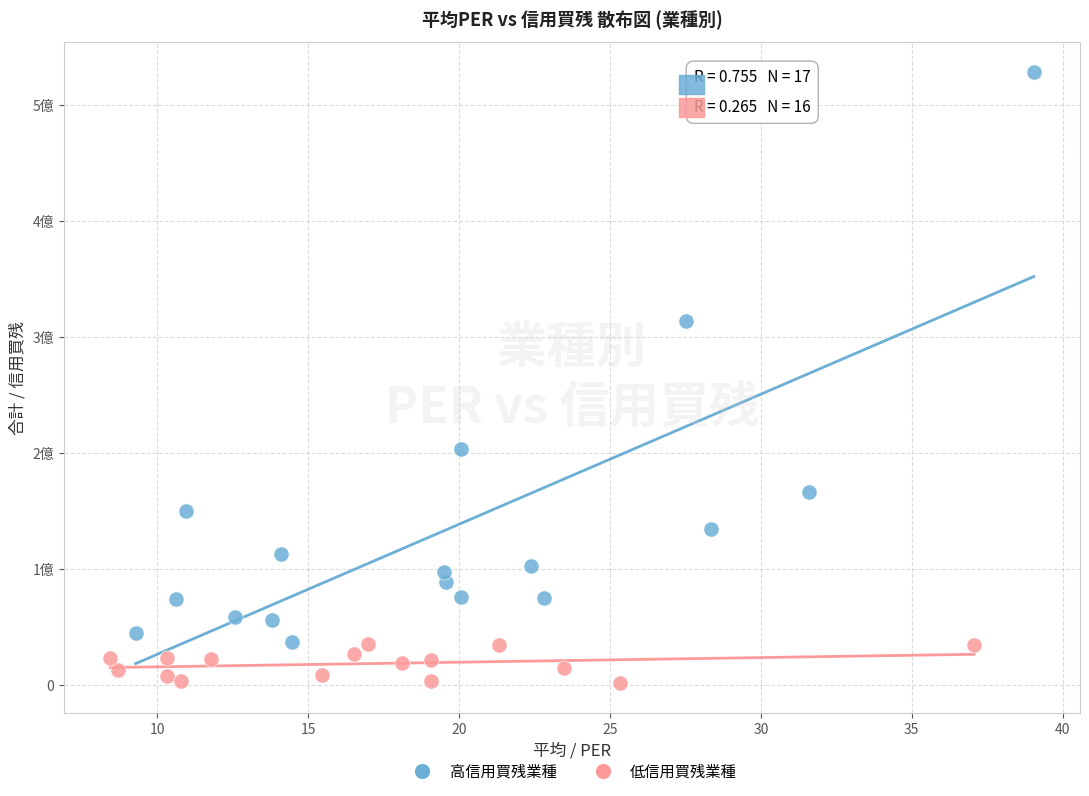

Which series has the largest Y range (max minus min)?

高信用買残業種